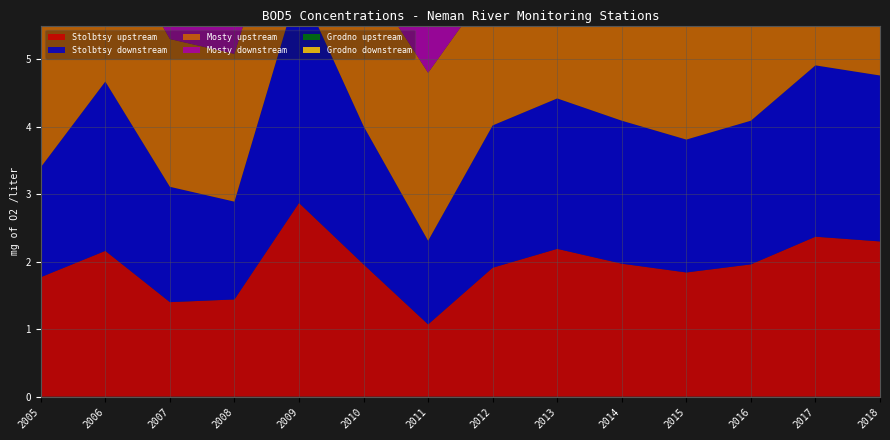

Reading left to right, extract all data points from this chart.

Stolbtsy upstream: 1.8	2.2	1.4	1.4	2.9	2.0	1.1	1.9	2.2	2.0	1.8	2.0	2.4	2.3
Stolbtsy downstream: 1.6	2.5	1.7	1.4	3.2	2.0	1.2	2.1	2.2	2.1	2.0	2.1	2.5	2.5
Mosty upstream: 2.6	2.3	2.2	2.2	2.1	2.3	2.5	2.1	1.8	2.2	2.1	1.8	1.8	2.4
Mosty downstream: 3.1	2.7	2.7	2.9	2.5	2.6	2.8	2.2	2.0	2.3	2.4	2.2	2.1	2.9
Grodno upstream: 2.9	2.3	2.5	2.2	2.5	2.5	2.6	2.1	1.7	2.0	2.0	2.3	1.7	2.1
Grodno downstream: 3.4	2.9	2.8	2.9	2.7	2.8	3.1	2.5	2.0	2.4	2.5	2.9	2.2	2.5